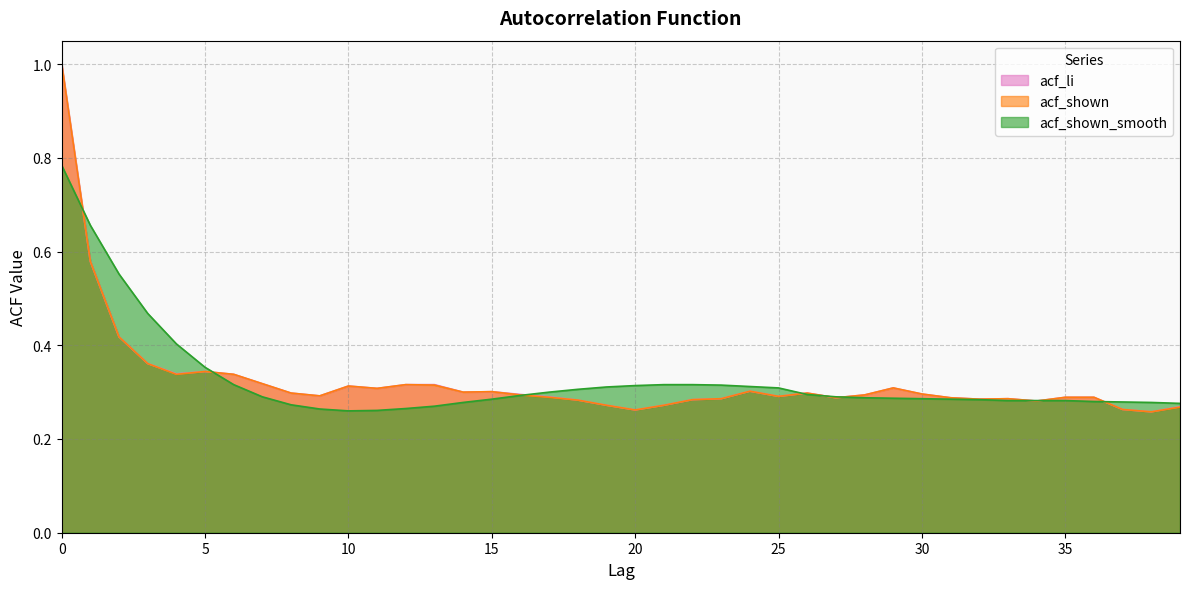

How many categories are shown in the chart?

40